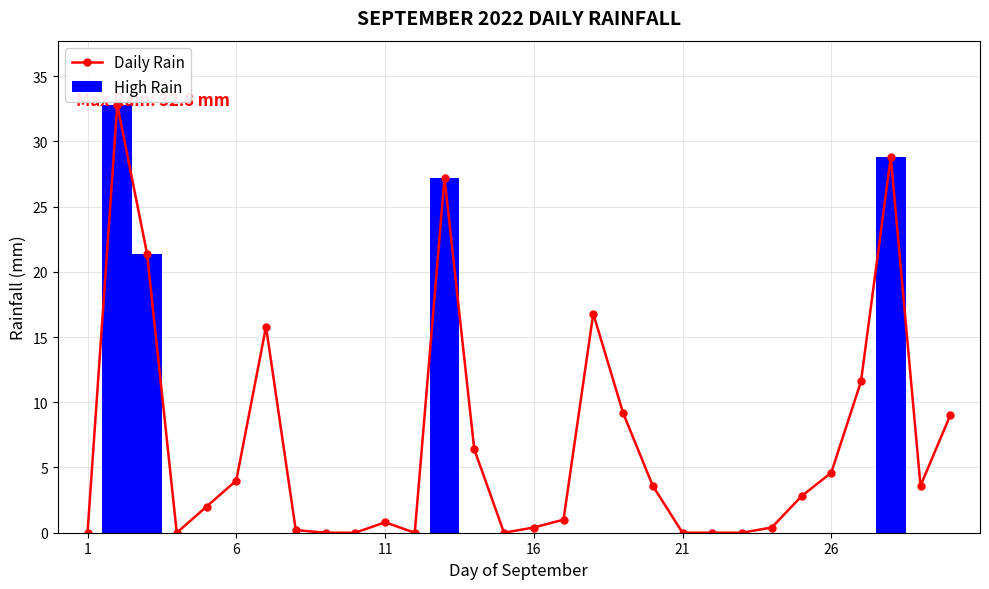

What is the greatest value displayed?

32.8